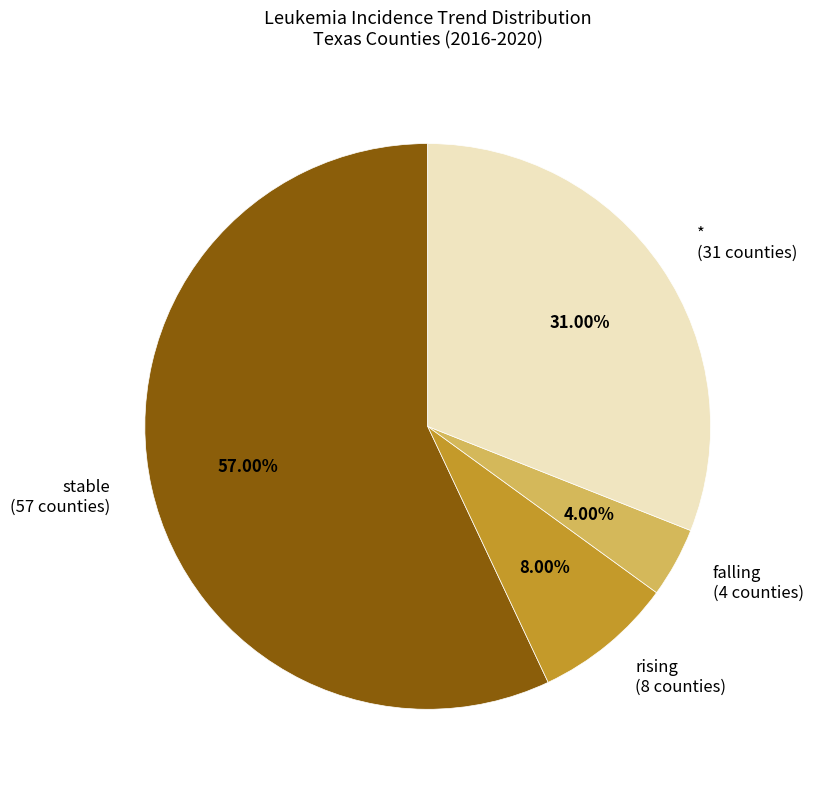

To the nearest percent, what percentage of the pie is *?

31%